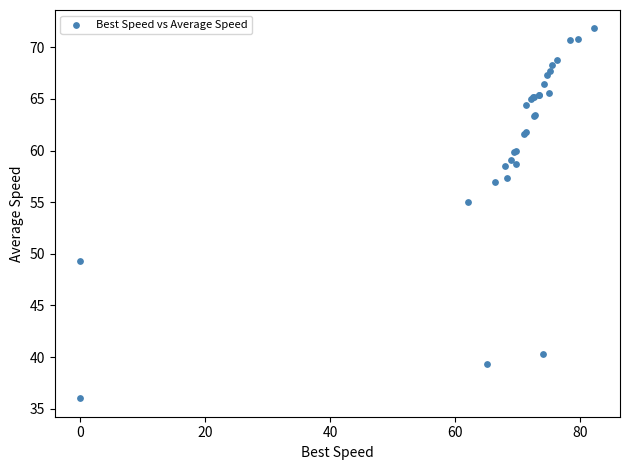

What Y value in the scatter plot is closest to 53?

55.1